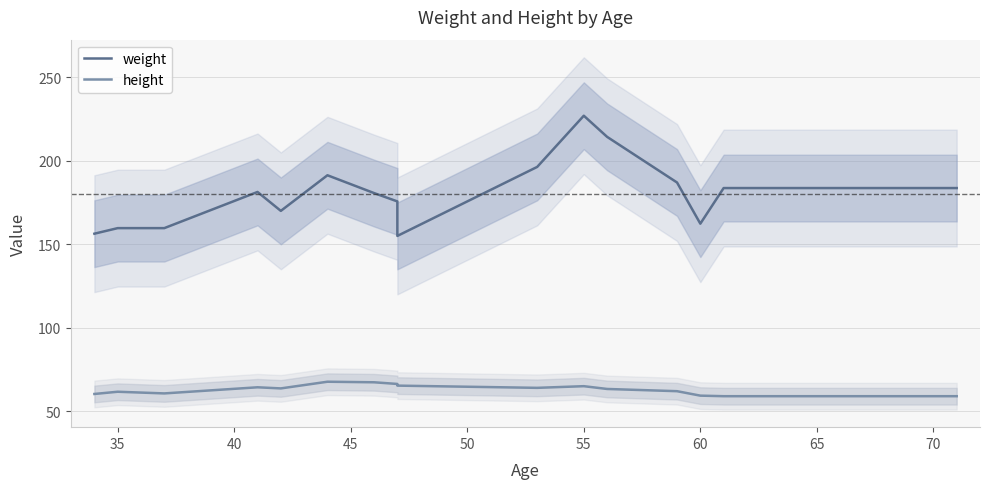

List the series in order of their overall mean, lowest first.

height, weight